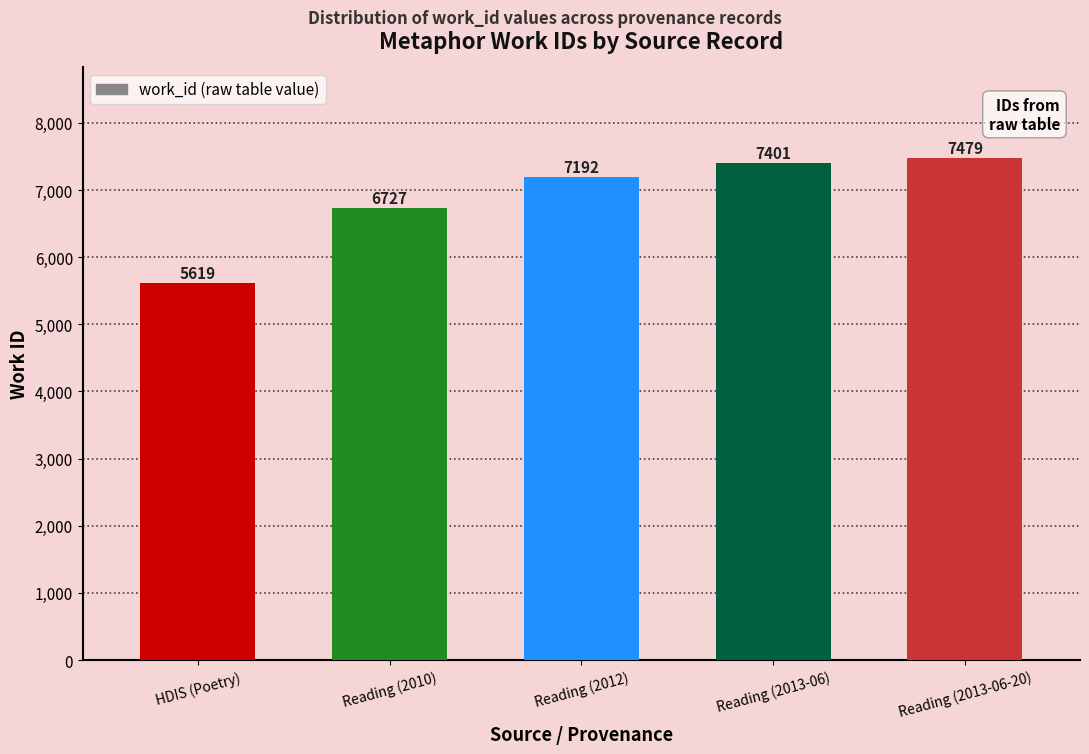

Reading left to right, list all the values displayed in this chart.

HDIS (Poetry)=5619	Reading (2010)=6727	Reading (2012)=7192	Reading (2013-06)=7401	Reading (2013-06-20)=7479